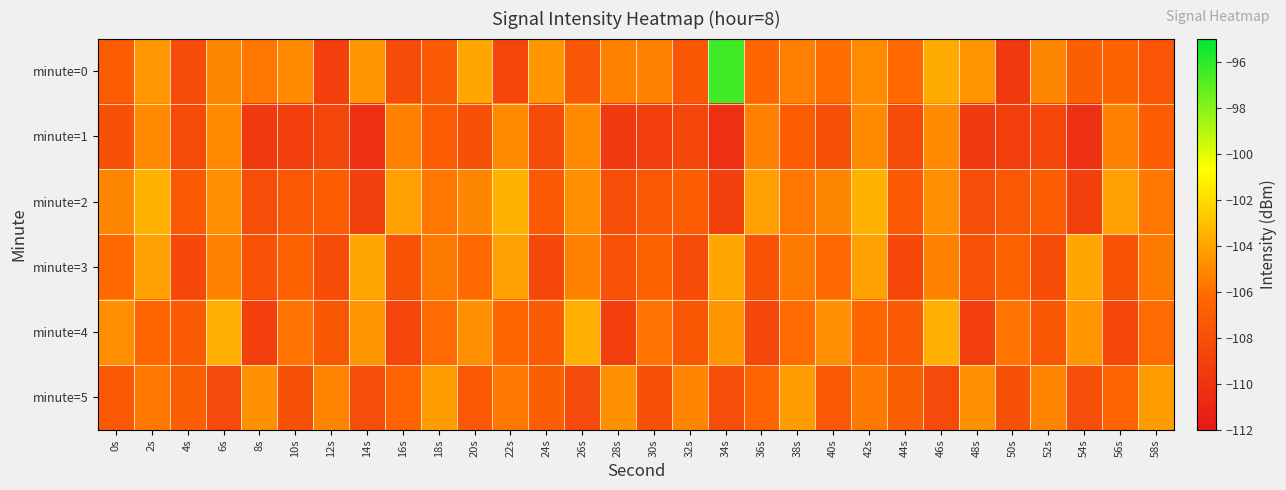

Which series changed the most between 28s and 42s?

minute=2